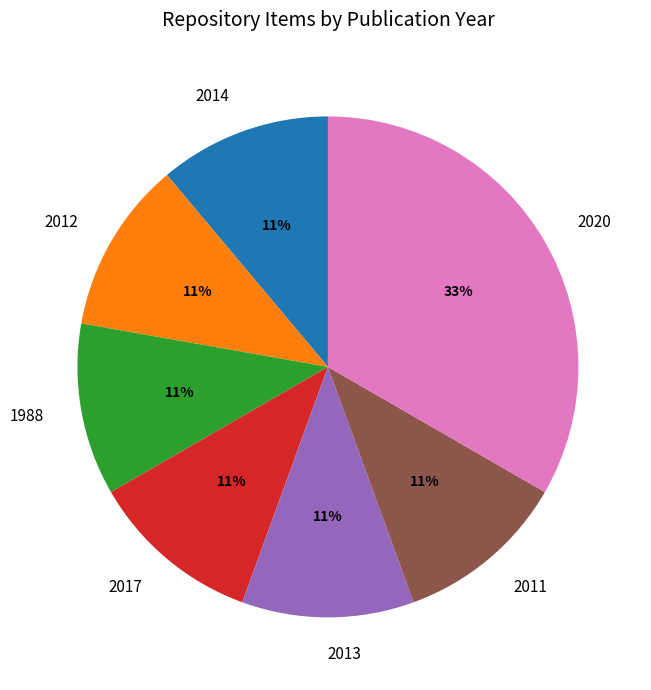

What is the ratio of the value at 2017 to the value at 2012?

1.0